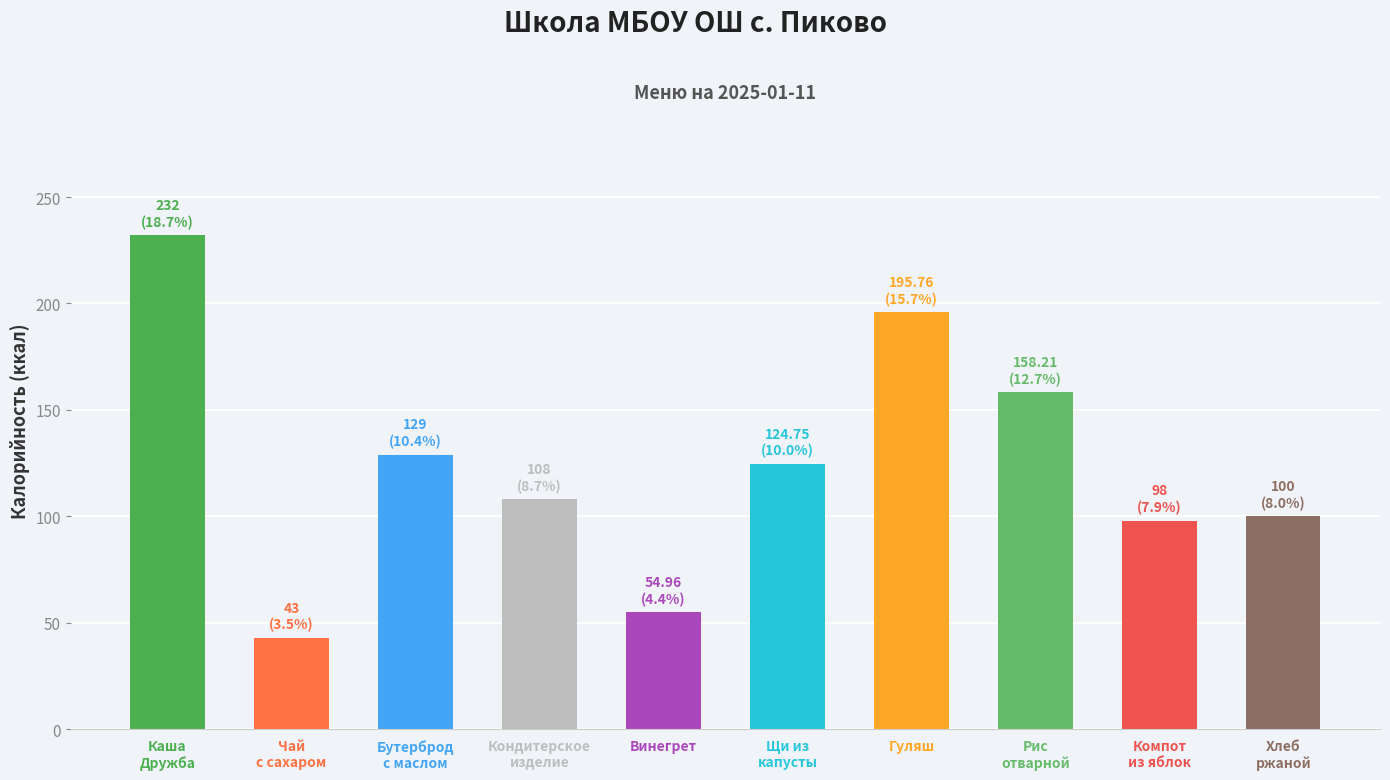

At which label does the data first exceed 124?

Каша
Дружба